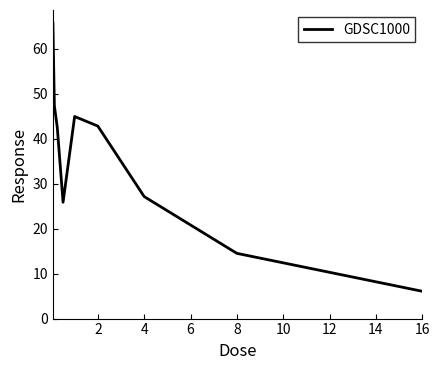

What is the difference between the maximum and minimum values?

59.6